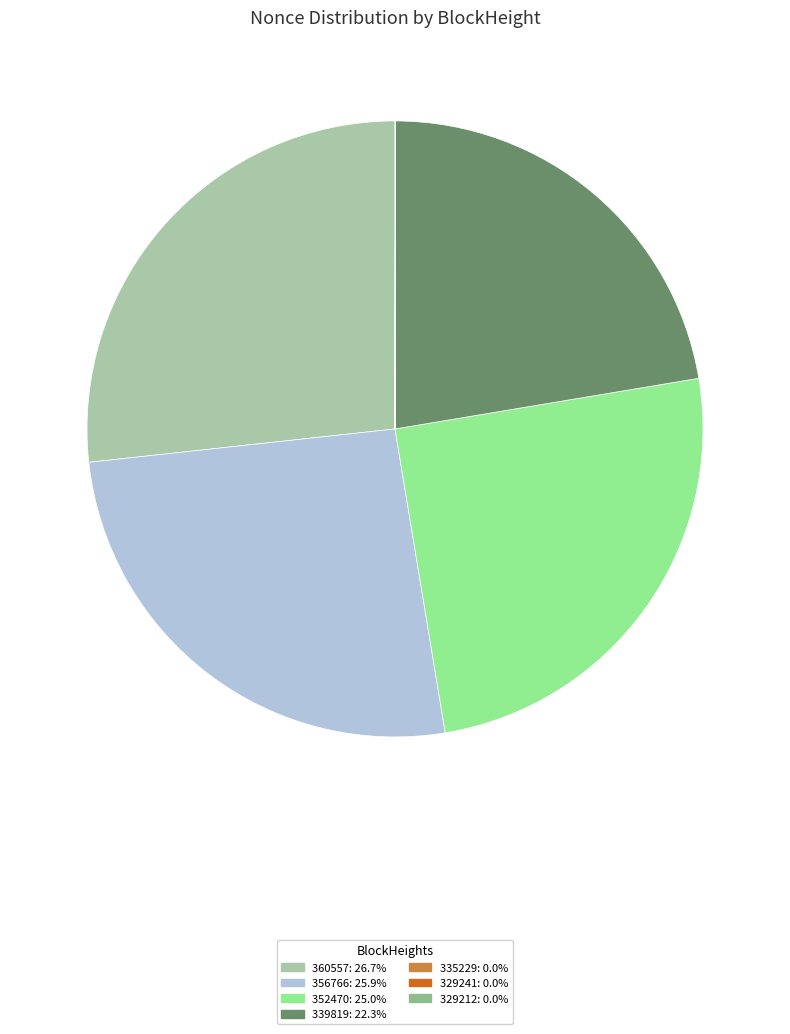

To the nearest percent, what portion does 356766 represent?

26%